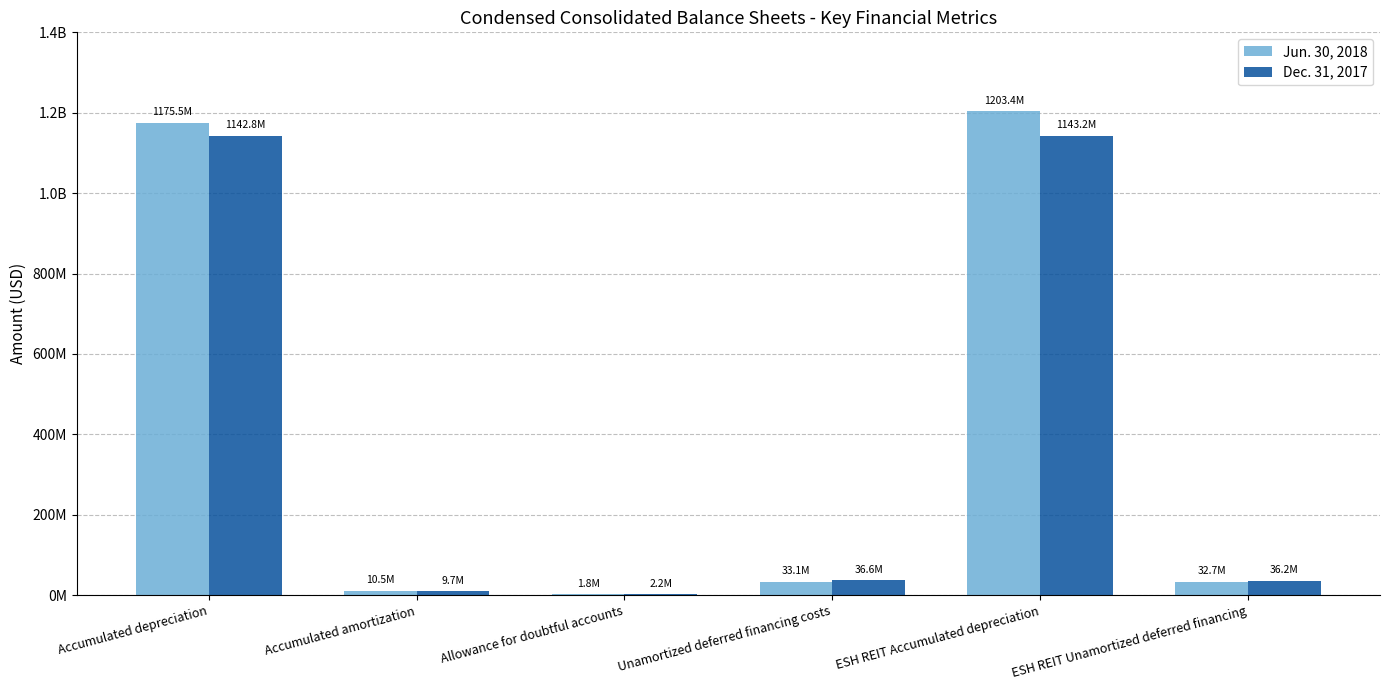

What is the average value of the Jun. 30, 2018 series?

409506167